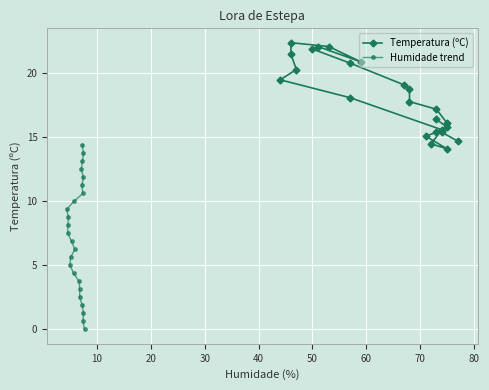

True or false: Temperatura (ºC) and Humidade trend cross at least once.

False